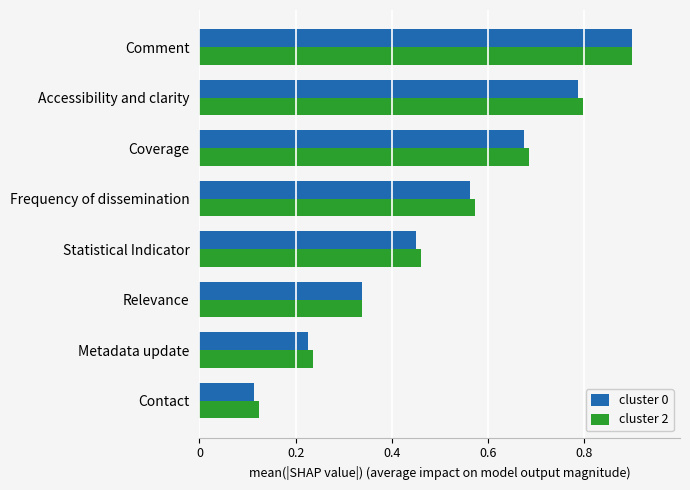

How many cluster 0 values are between 0 and 1?

8